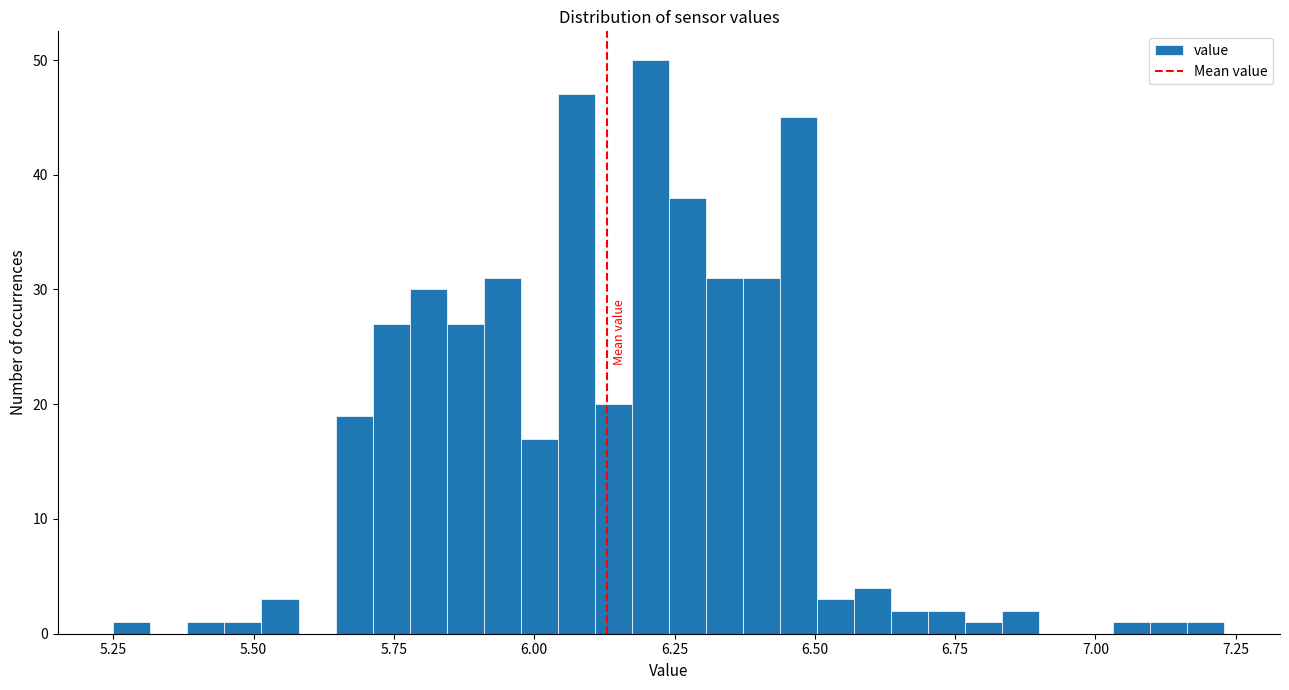

Around what value on the x-axis is the tallest bar? Give the approximate position of its centre, as read against the axis.

6.20